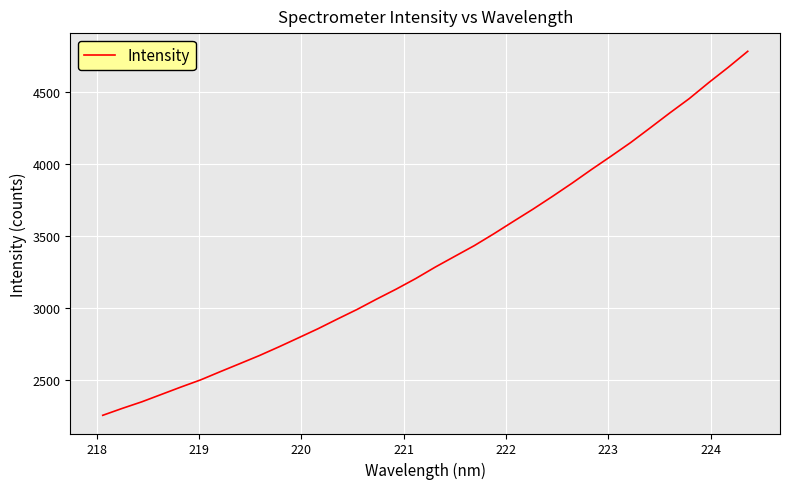

What is the maximum value shown in the chart?

4780.3